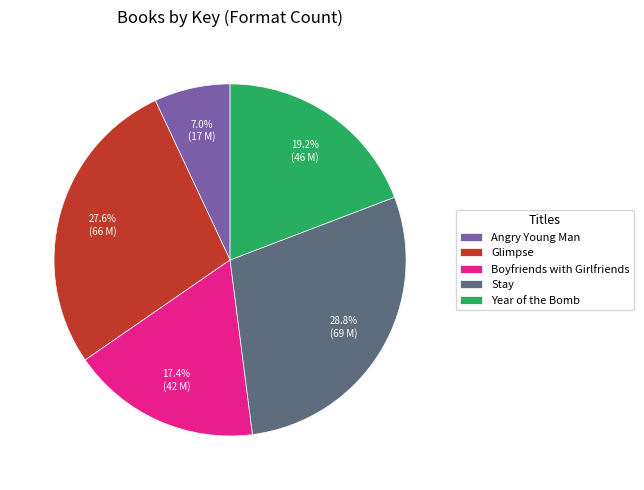

What is the largest slice in the pie chart?

Stay